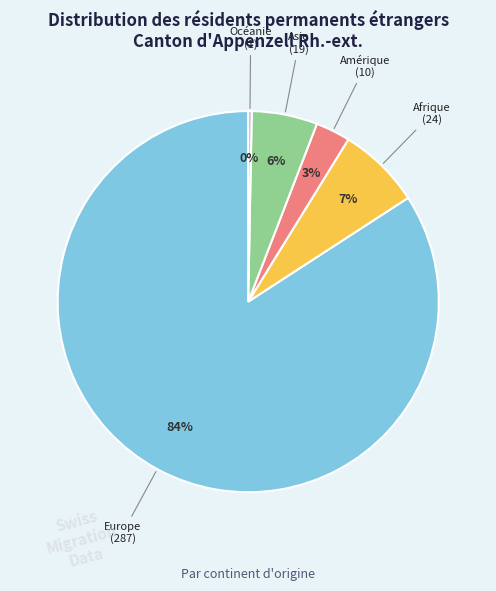

Does Europe account for over 50% of the chart?

Yes